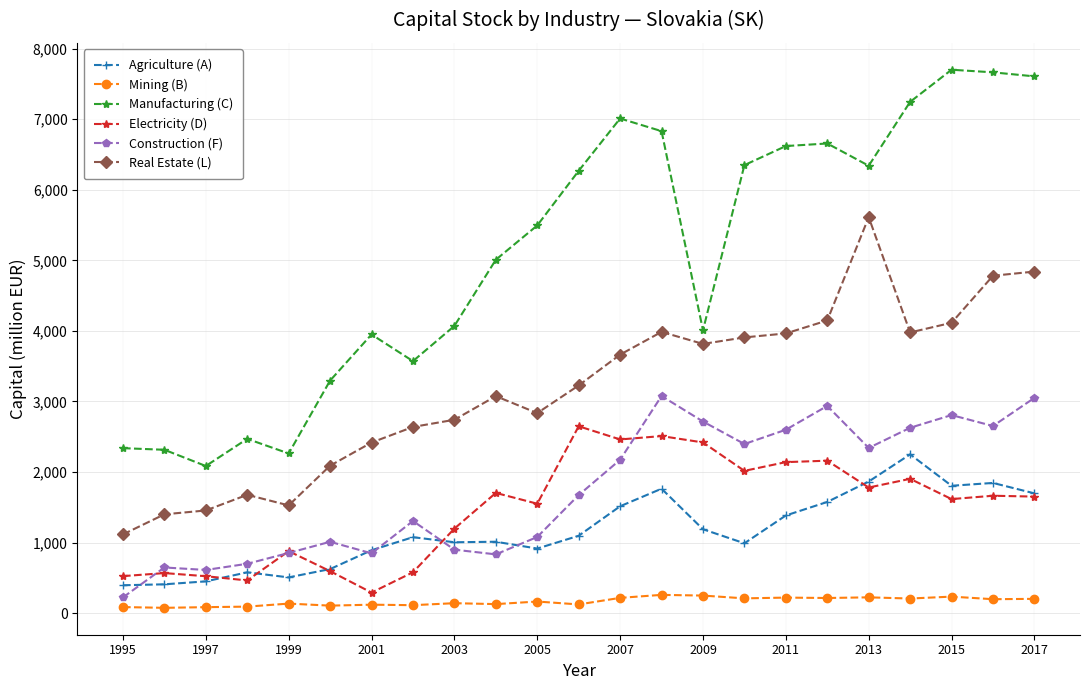

What is the value of the Real Estate (L) point at the 3rd from the left?

1454.9